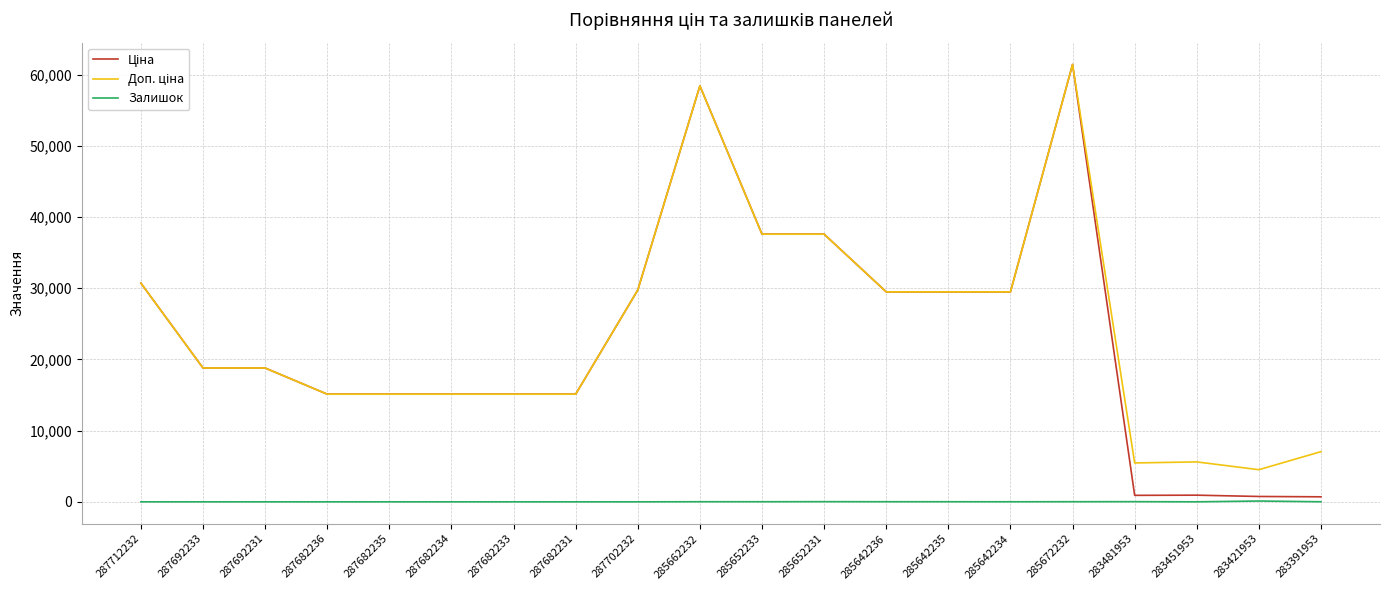

What is the total value across all series at 287682236?

30240.0